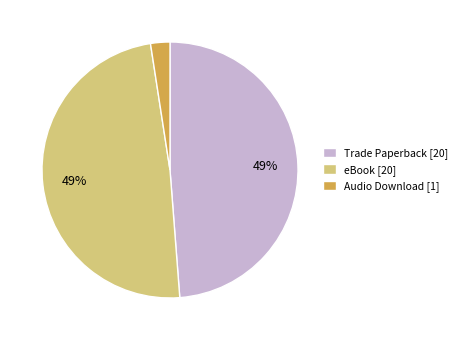

Between Trade Paperback [20] and Audio Download [1], which is larger?

Trade Paperback [20]